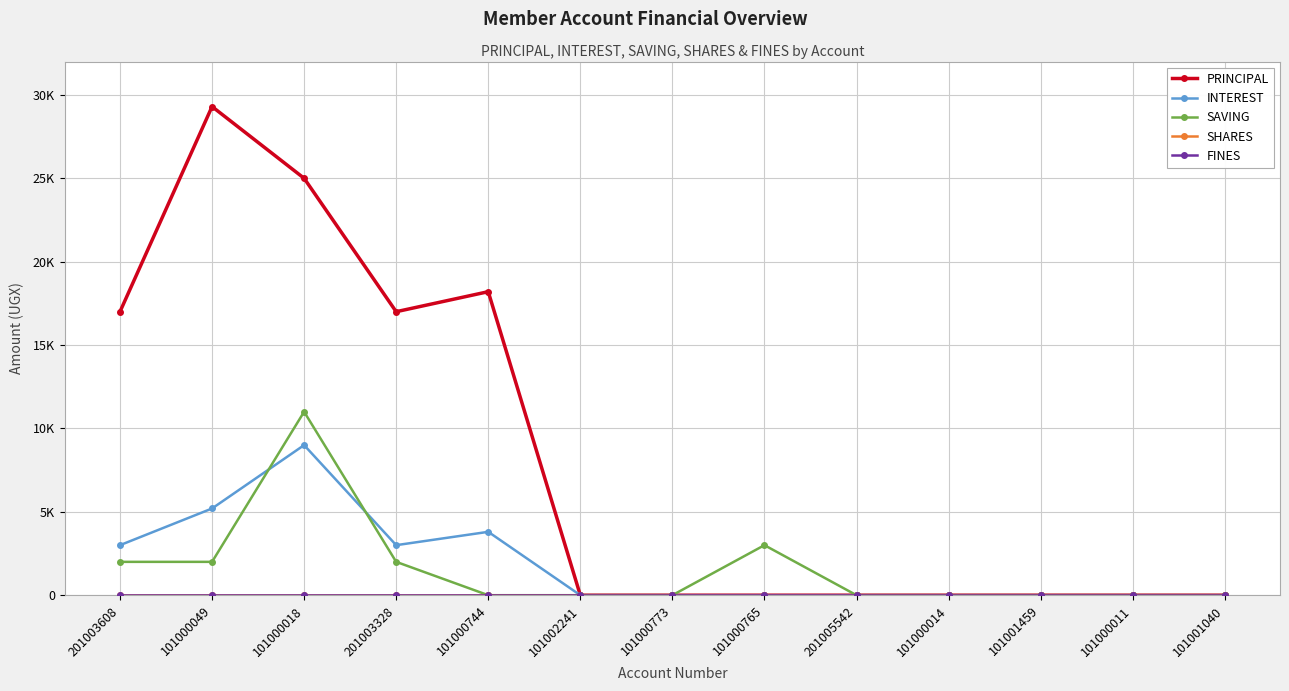

Which series has the largest total across all categories?

PRINCIPAL